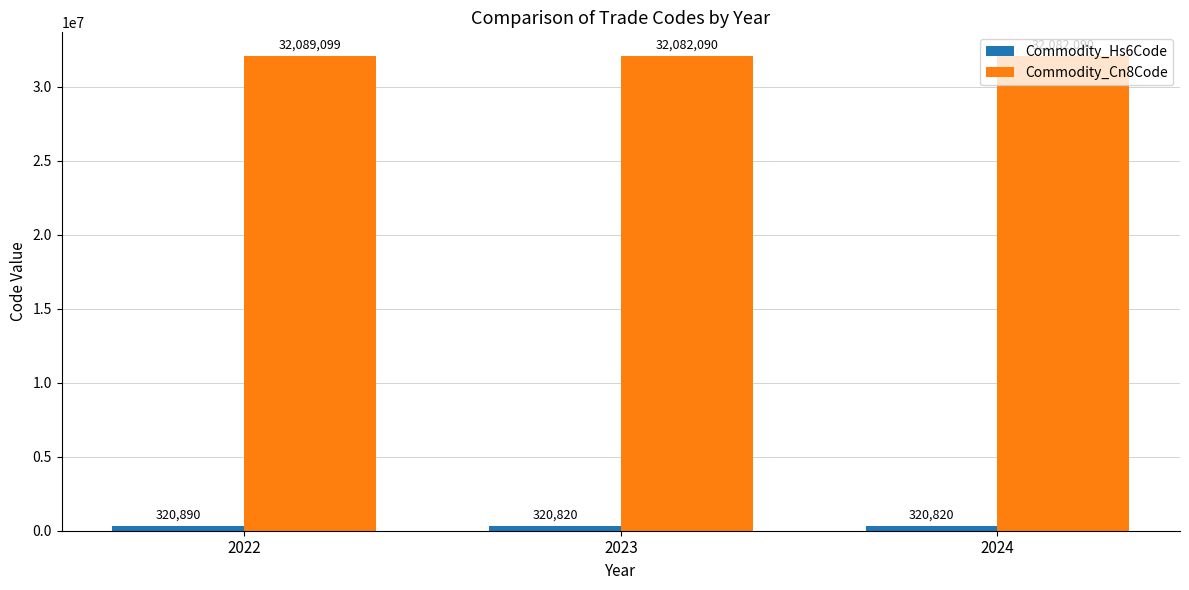

What is the maximum value shown in the chart?

32089099